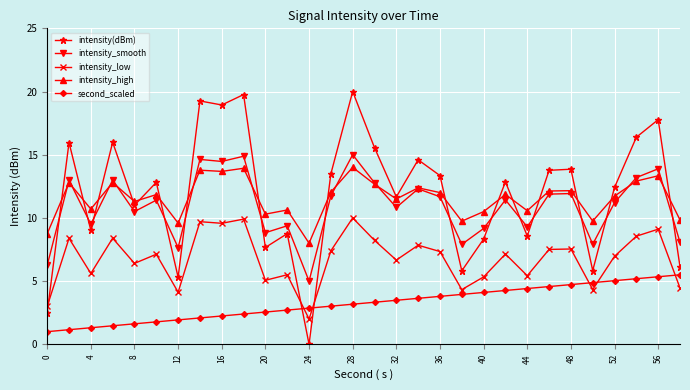

True or false: second_scaled and intensity(dBm) intersect in this chart.

True